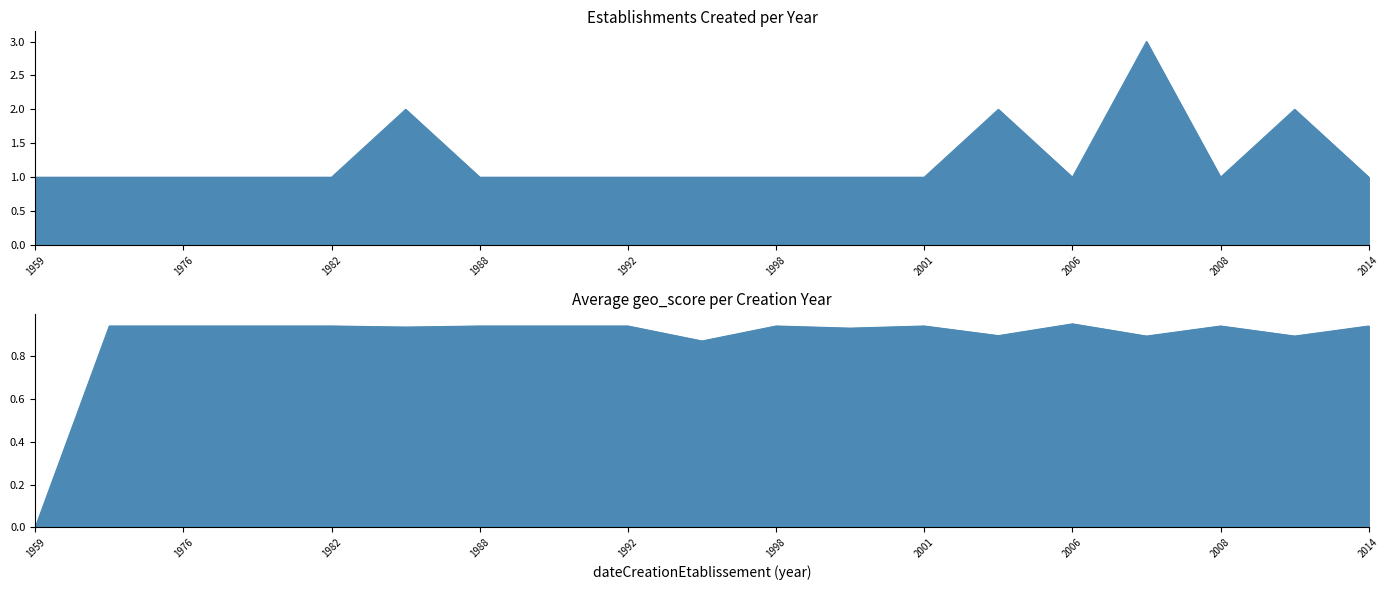

What is the value of the Avg geo_score point at the 8th from the left?

0.9